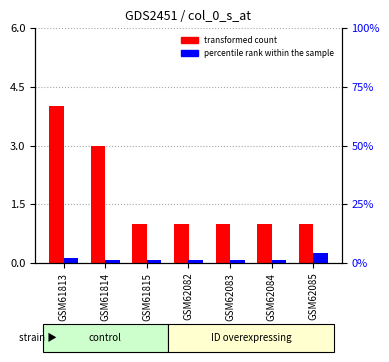

Which has a higher value, GSM62084 or GSM61813?

GSM61813